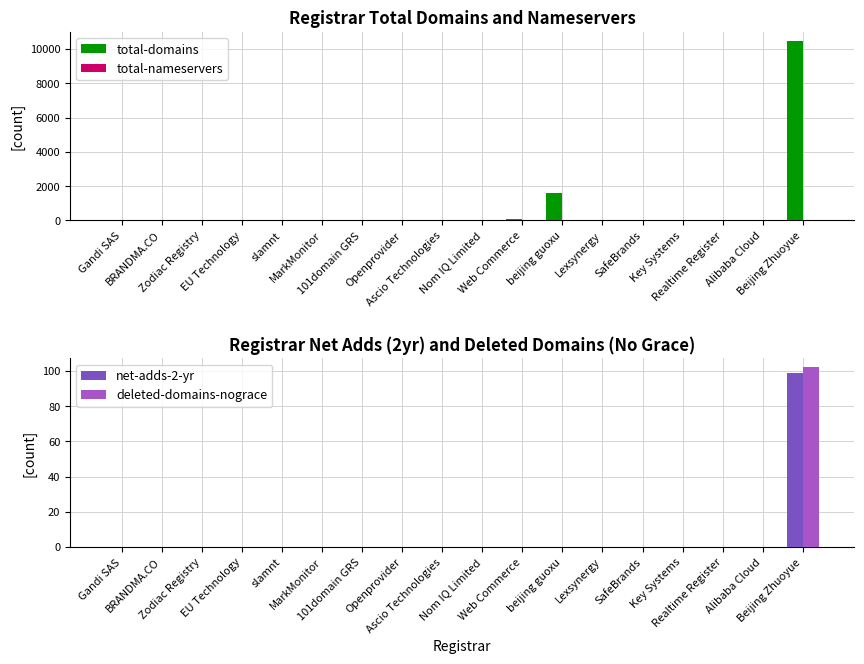

The value of total-domains at MarkMonitor is 31. True or false?

False